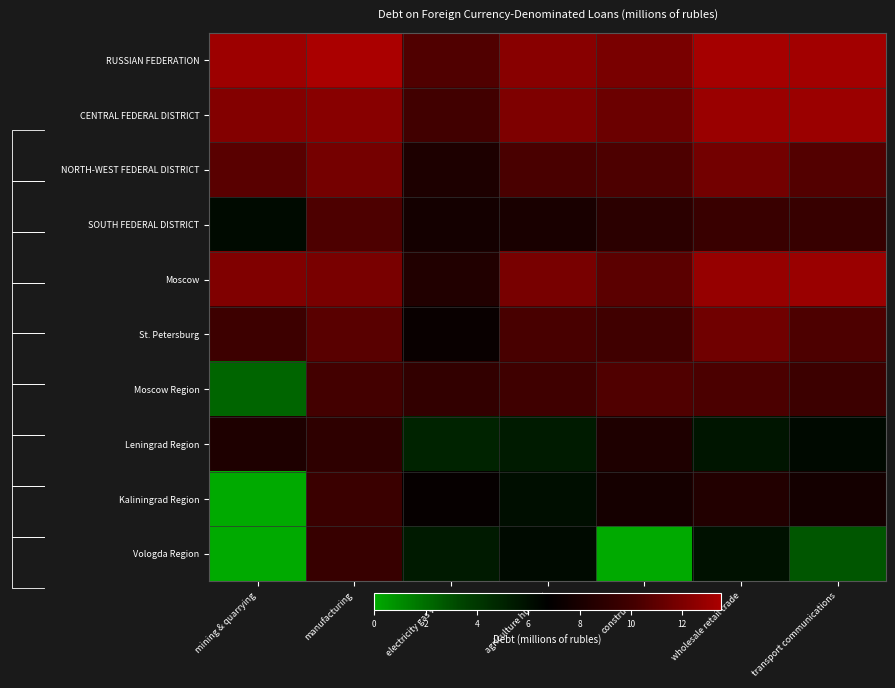

Reading left to right, list all the values displayed in this chart.

RUSSIAN FEDERATION: mining & quarrying=13.1	manufacturing=13.5	electricity gas water=10.5	agriculture hunting=12.4	construction=11.9	wholesale retail trade=13.3	transport communications=13.2
CENTRAL FEDERAL DISTRICT: mining & quarrying=12.2	manufacturing=12.4	electricity gas water=10.0	agriculture hunting=12.1	construction=11.4	wholesale retail trade=13.0	transport communications=13.0
NORTH-WEST FEDERAL DISTRICT: mining & quarrying=10.8	manufacturing=11.7	electricity gas water=8.2	agriculture hunting=10.3	construction=10.4	wholesale retail trade=11.7	transport communications=10.6
SOUTH FEDERAL DISTRICT: mining & quarrying=6.2	manufacturing=10.4	electricity gas water=7.8	agriculture hunting=8.0	construction=8.9	wholesale retail trade=9.6	transport communications=9.5
Moscow: mining & quarrying=12.1	manufacturing=11.9	electricity gas water=8.4	agriculture hunting=11.9	construction=10.9	wholesale retail trade=12.9	transport communications=12.9
St. Petersburg: mining & quarrying=9.8	manufacturing=10.9	electricity gas water=7.2	agriculture hunting=10.3	construction=9.9	wholesale retail trade=11.6	transport communications=10.4
Moscow Region: mining & quarrying=2.3	manufacturing=10.1	electricity gas water=9.3	agriculture hunting=9.9	construction=10.5	wholesale retail trade=10.4	transport communications=9.7
Leningrad Region: mining & quarrying=8.2	manufacturing=9.0	electricity gas water=5.0	agriculture hunting=5.4	construction=8.2	wholesale retail trade=5.7	transport communications=6.3
Kaliningrad Region: mining & quarrying=0.0	manufacturing=9.6	electricity gas water=7.1	agriculture hunting=6.0	construction=7.9	wholesale retail trade=8.5	transport communications=7.8
Vologda Region: mining & quarrying=0.0	manufacturing=9.5	electricity gas water=5.5	agriculture hunting=6.2	construction=0.0	wholesale retail trade=5.9	transport communications=2.8